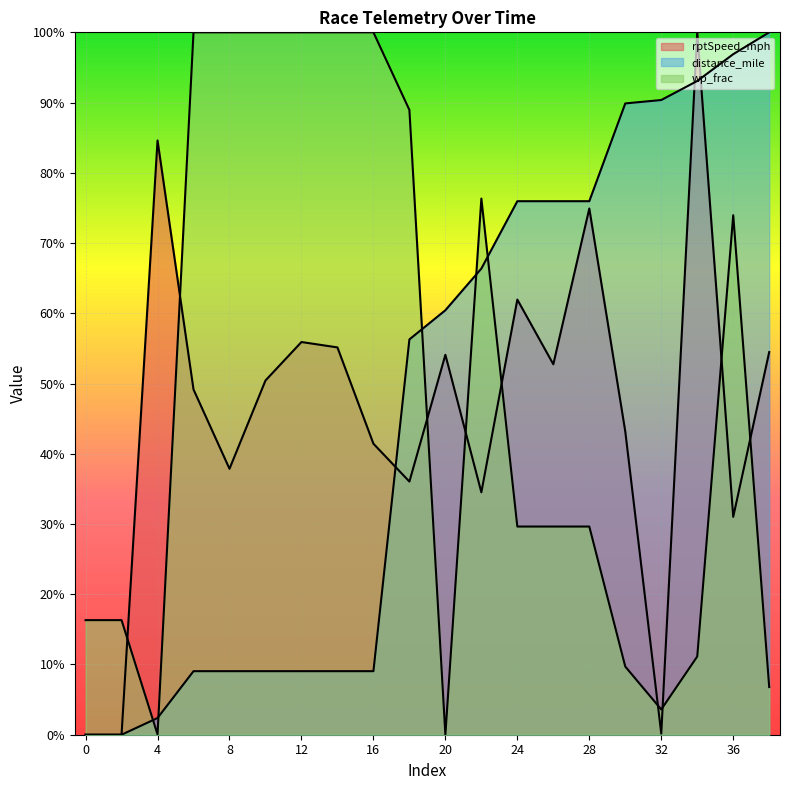

Reading left to right, extract all data points from this chart.

rptSpeed_mph: 0=0.0	2=0.0	4=0.8	6=0.5	8=0.4	10=0.5	12=0.6	14=0.6	16=0.4	18=0.4	20=0.5	22=0.3	24=0.6	26=0.5	28=0.7	30=0.4	32=0.0	34=1.0	36=0.3	38=0.5
distance_mile: 0=0.0	2=0.0	4=0.0	6=0.1	8=0.1	10=0.1	12=0.1	14=0.1	16=0.1	18=0.6	20=0.6	22=0.7	24=0.8	26=0.8	28=0.8	30=0.9	32=0.9	34=0.9	36=1.0	38=1.0
wp_frac: 0=0.2	2=0.2	4=0.0	6=1.0	8=1.0	10=1.0	12=1.0	14=1.0	16=1.0	18=0.9	20=0.0	22=0.8	24=0.3	26=0.3	28=0.3	30=0.1	32=0.0	34=0.1	36=0.7	38=0.1